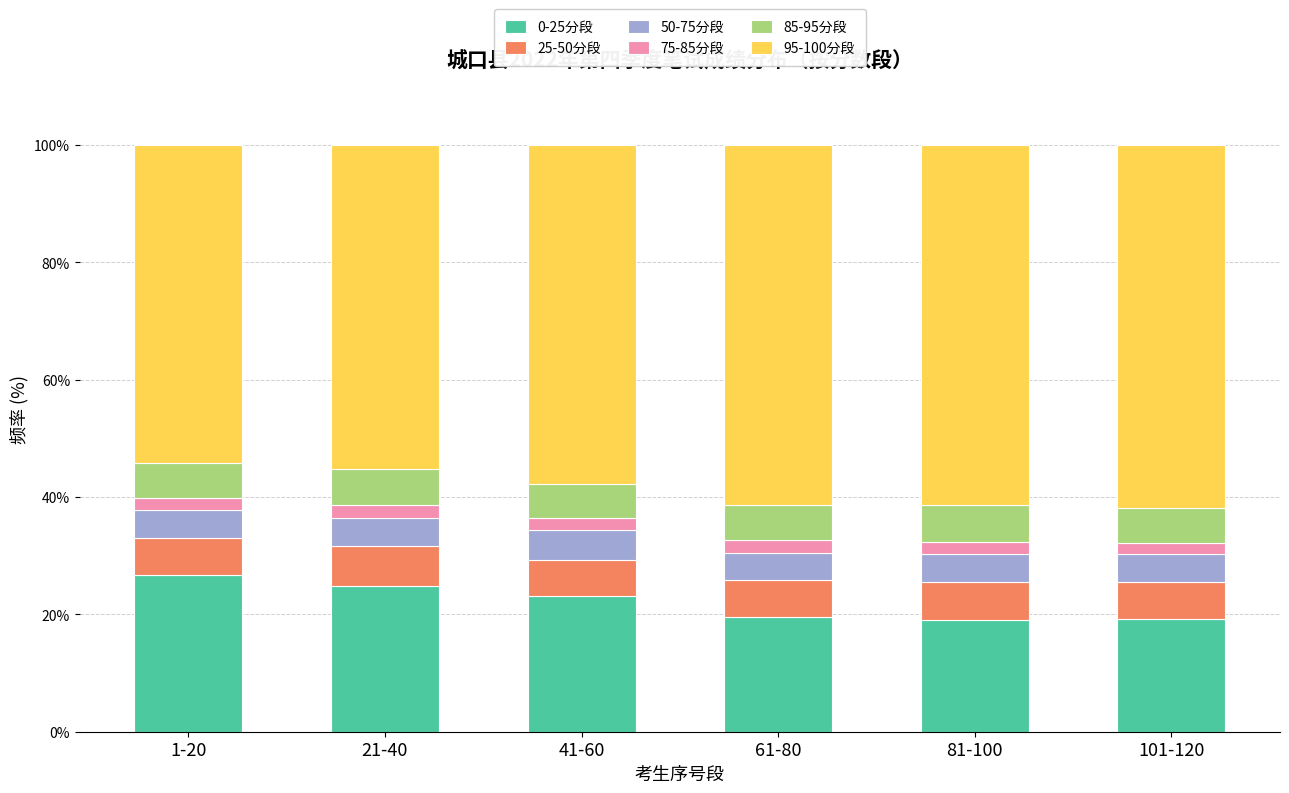

What is the maximum value for 0-25分段?

26.7